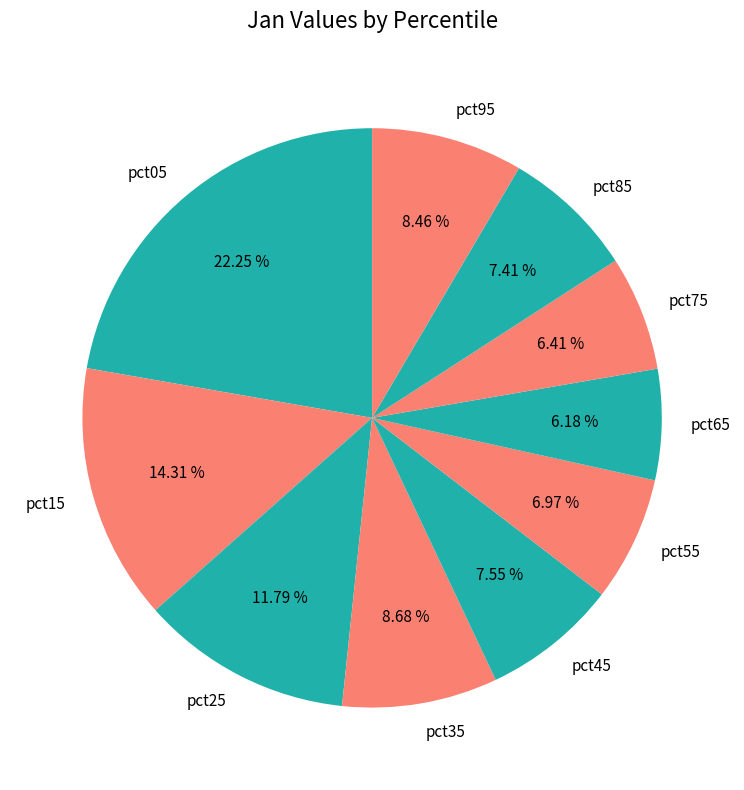

How many slices are in this pie chart?

10